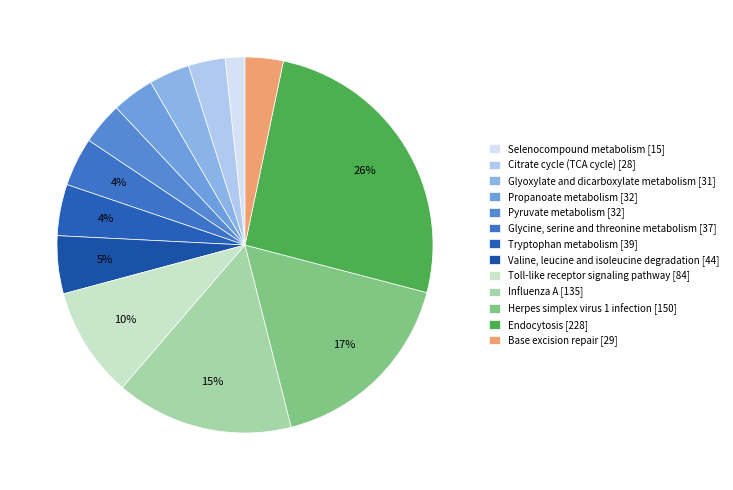

What is the change in value from Pyruvate metabolism [32] to Glycine, serine and threonine metabolism [37]?

+5